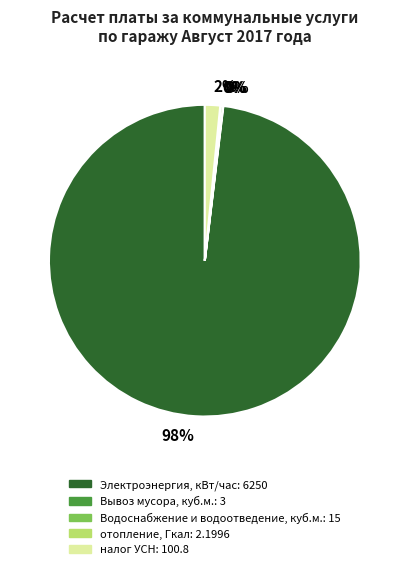

To the nearest percent, what is the difference between the largest and smallest slice percentages?

98%